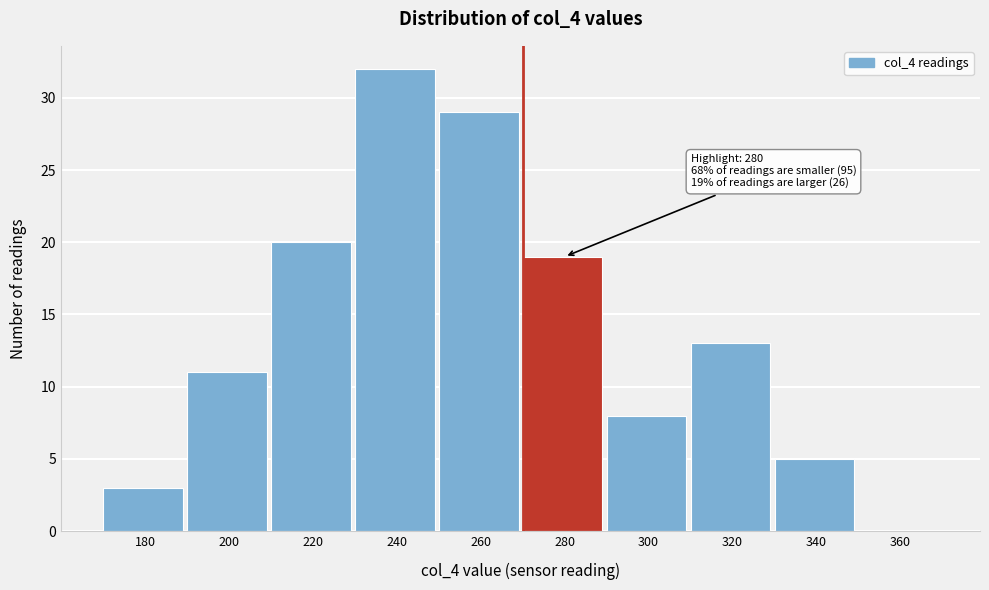

Reading left to right, transcribe all the data shown in this chart.

180=3	200=11	220=20	240=32	260=29	280=19	300=8	320=13	340=5	360=0